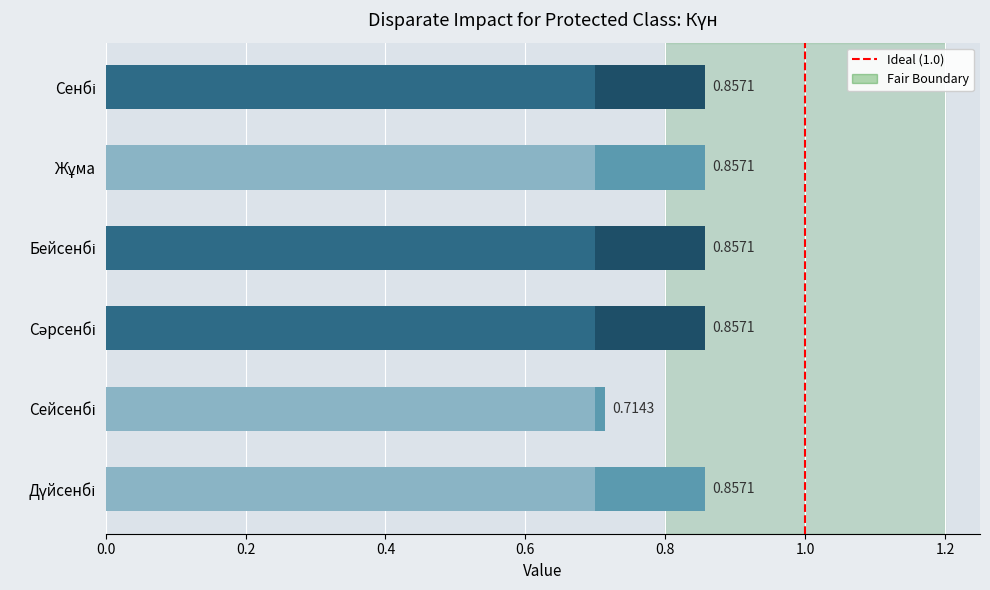

The chart shows a value of 1 at 1.0. True or false?

False